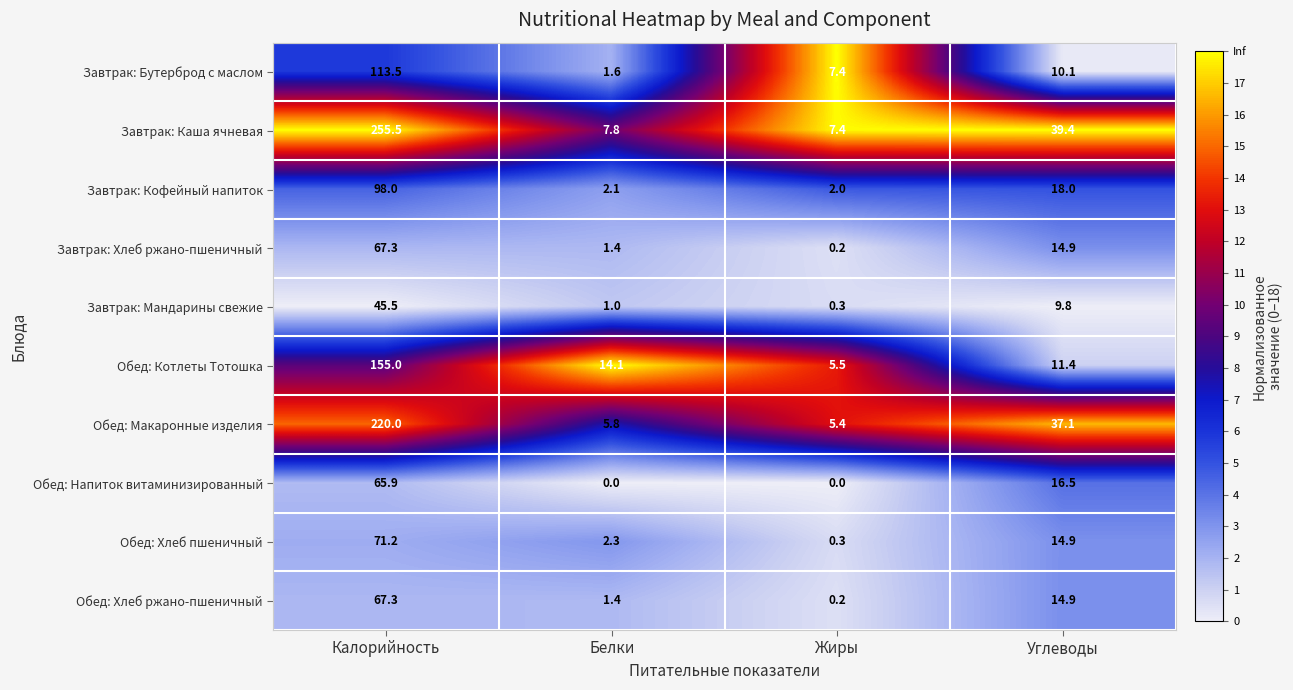

The value of Обед: Напиток витаминизированный at Калорийность is 65.9. True or false?

True